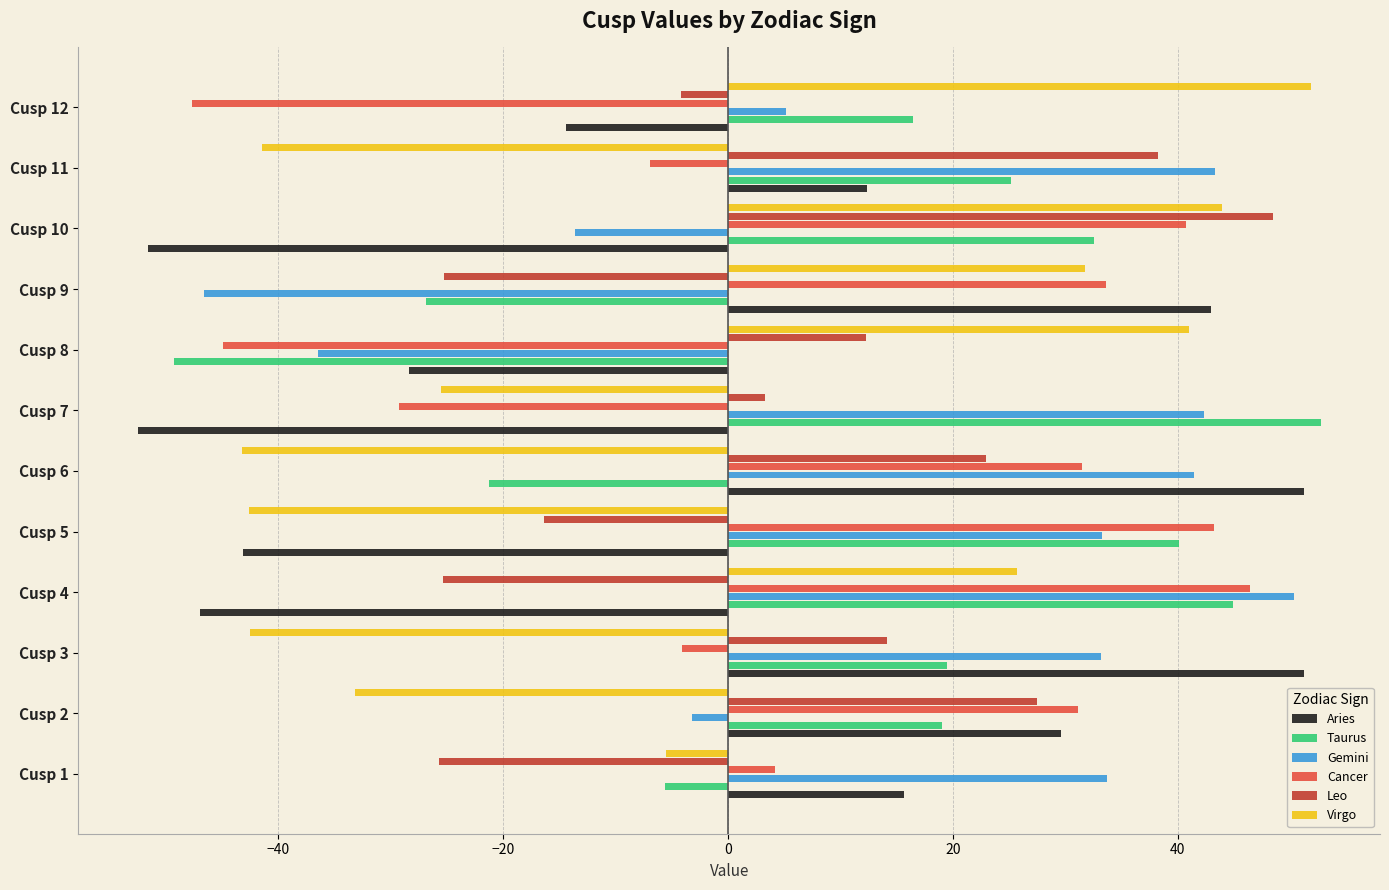

At how many categories does at least one series exceed 21?

12